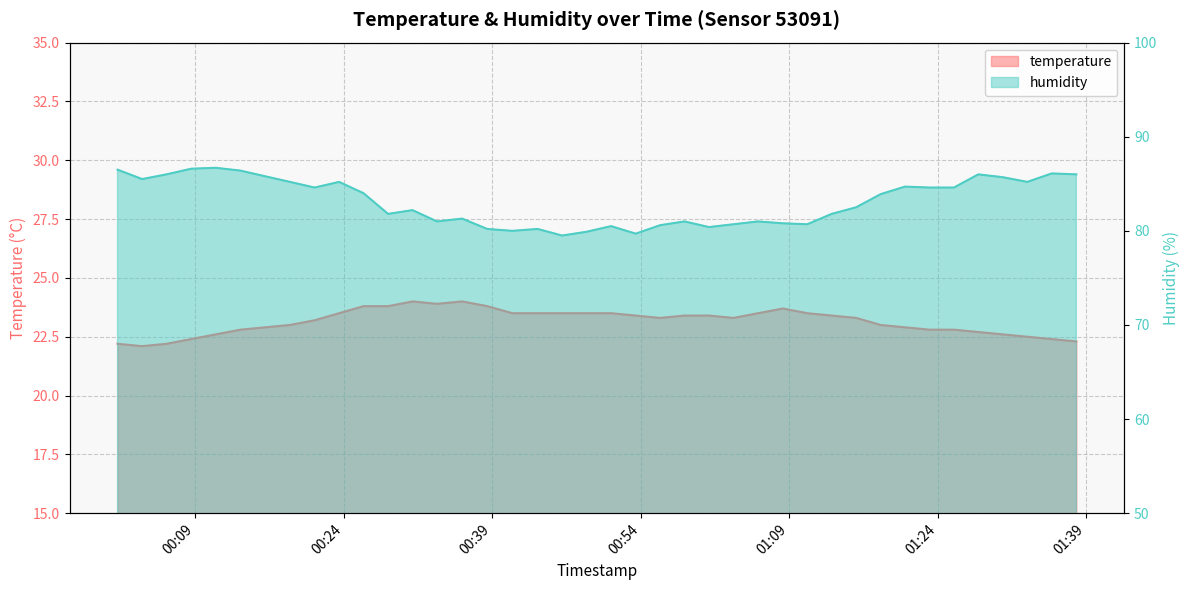

What is the difference between the maximum and minimum values in the humidity series?

7.2